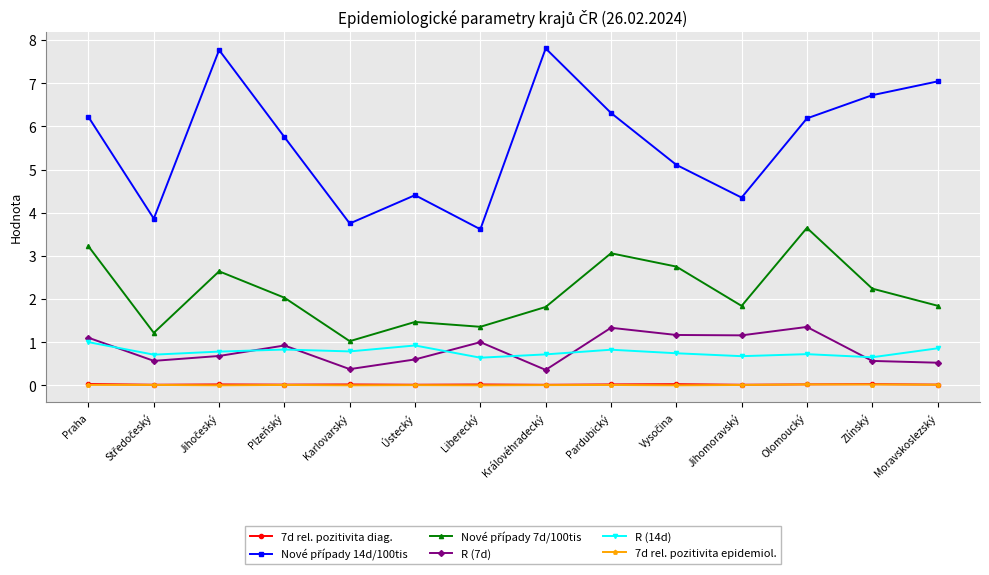

Is this an area chart (filled region under the line)?

No